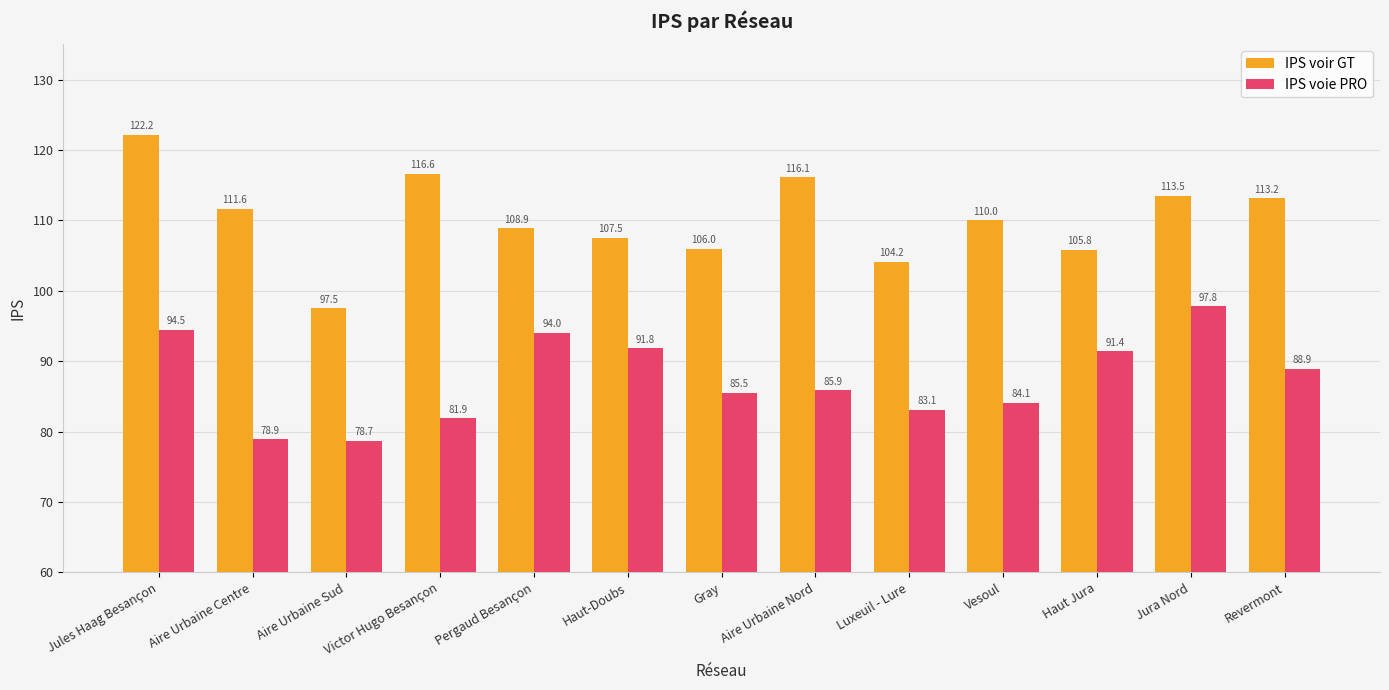

Where is IPS voie PRO nearest to the value 88?

Revermont